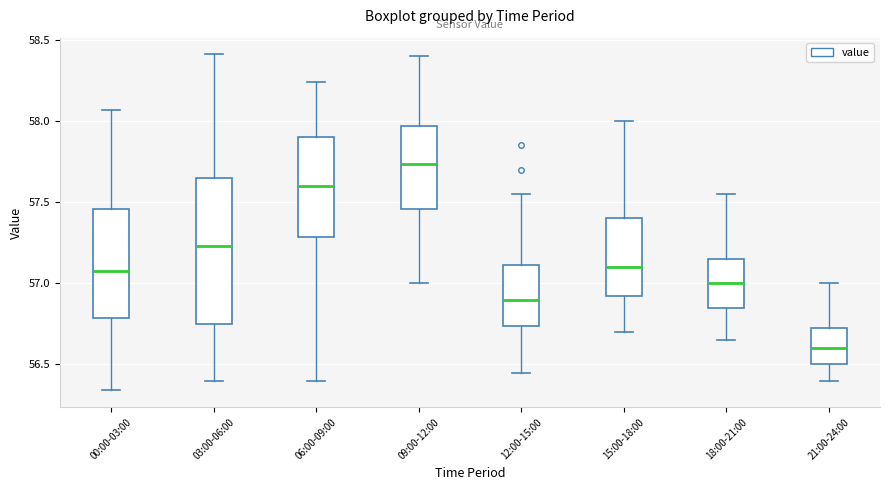

Comparing the boxes themselves (not the whiskers), which one is the tallest?

03:00-06:00